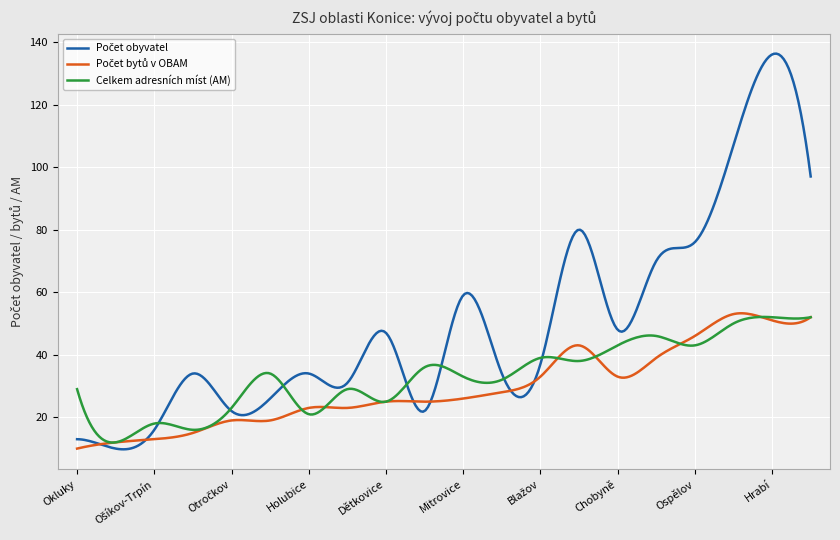

What is the highest value of the Celkem adresních míst (AM) series?

52.1